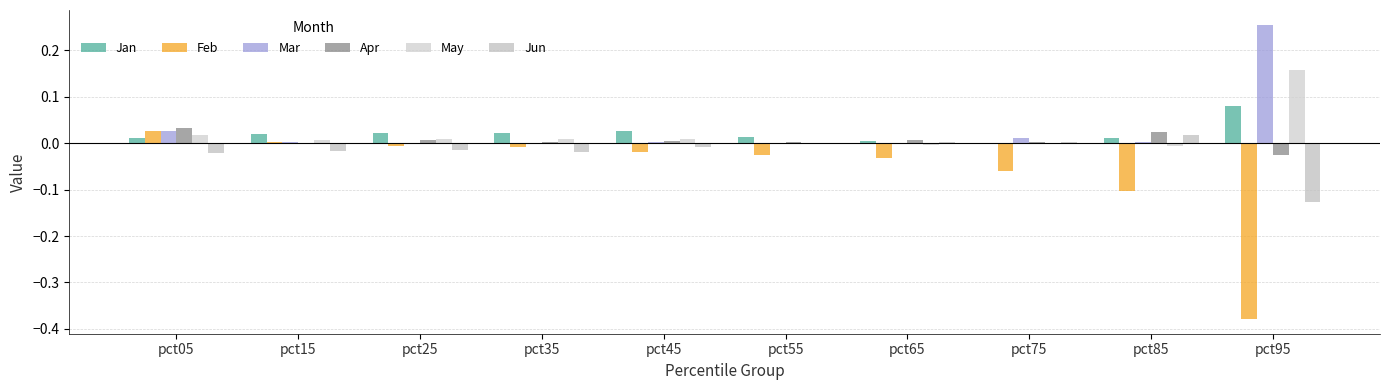

Reading left to right, what are all the values shown in this chart?

Jan: pct05=0.0	pct15=0.0	pct25=0.0	pct35=0.0	pct45=0.0	pct55=0.0	pct65=0.0	pct75=-0.0	pct85=0.0	pct95=0.1
Feb: pct05=0.0	pct15=0.0	pct25=-0.0	pct35=-0.0	pct45=-0.0	pct55=-0.0	pct65=-0.0	pct75=-0.1	pct85=-0.1	pct95=-0.4
Mar: pct05=0.0	pct15=0.0	pct25=0.0	pct35=-0.0	pct45=0.0	pct55=-0.0	pct65=0.0	pct75=0.0	pct85=0.0	pct95=0.3
Apr: pct05=0.0	pct15=0.0	pct25=0.0	pct35=0.0	pct45=0.0	pct55=0.0	pct65=0.0	pct75=0.0	pct85=0.0	pct95=-0.0
May: pct05=0.0	pct15=0.0	pct25=0.0	pct35=0.0	pct45=0.0	pct55=0.0	pct65=-0.0	pct75=-0.0	pct85=-0.0	pct95=0.2
Jun: pct05=-0.0	pct15=-0.0	pct25=-0.0	pct35=-0.0	pct45=-0.0	pct55=0.0	pct65=0.0	pct75=0.0	pct85=0.0	pct95=-0.1